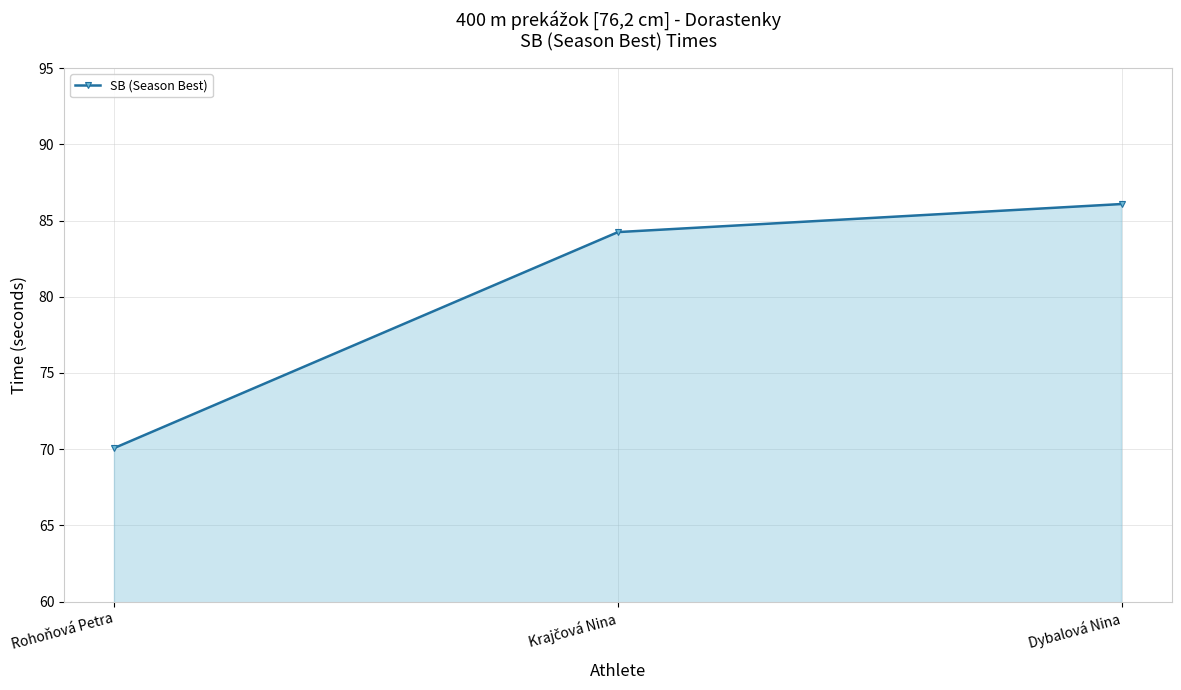

Does the chart have visible grid lines?

Yes